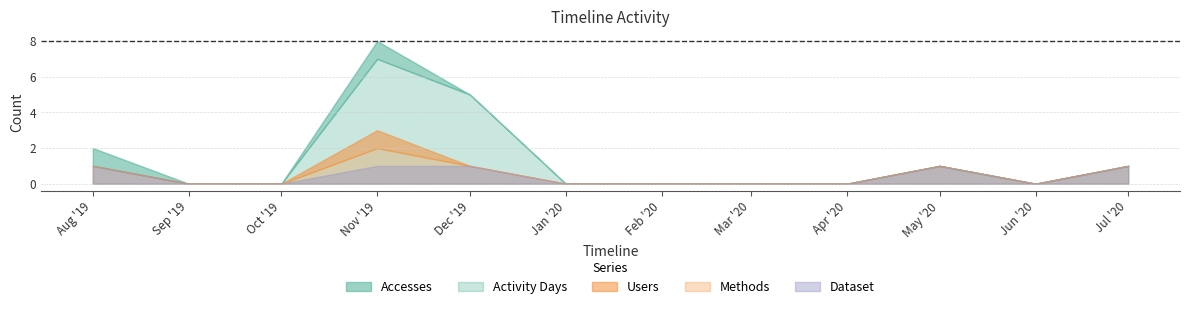

How many categories are shown in the chart?

12